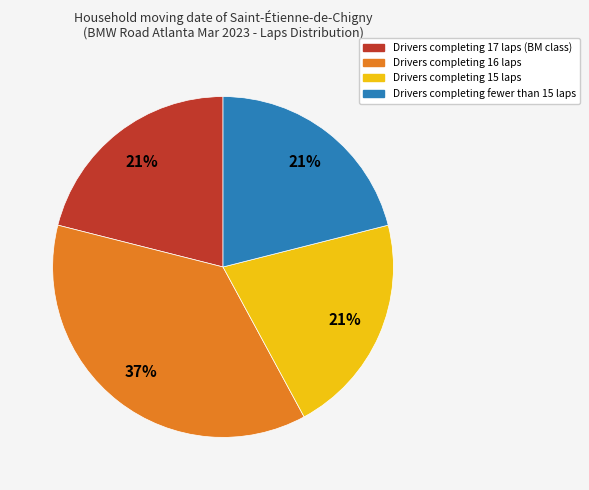

To the nearest percent, what is the average slice percentage?

25%